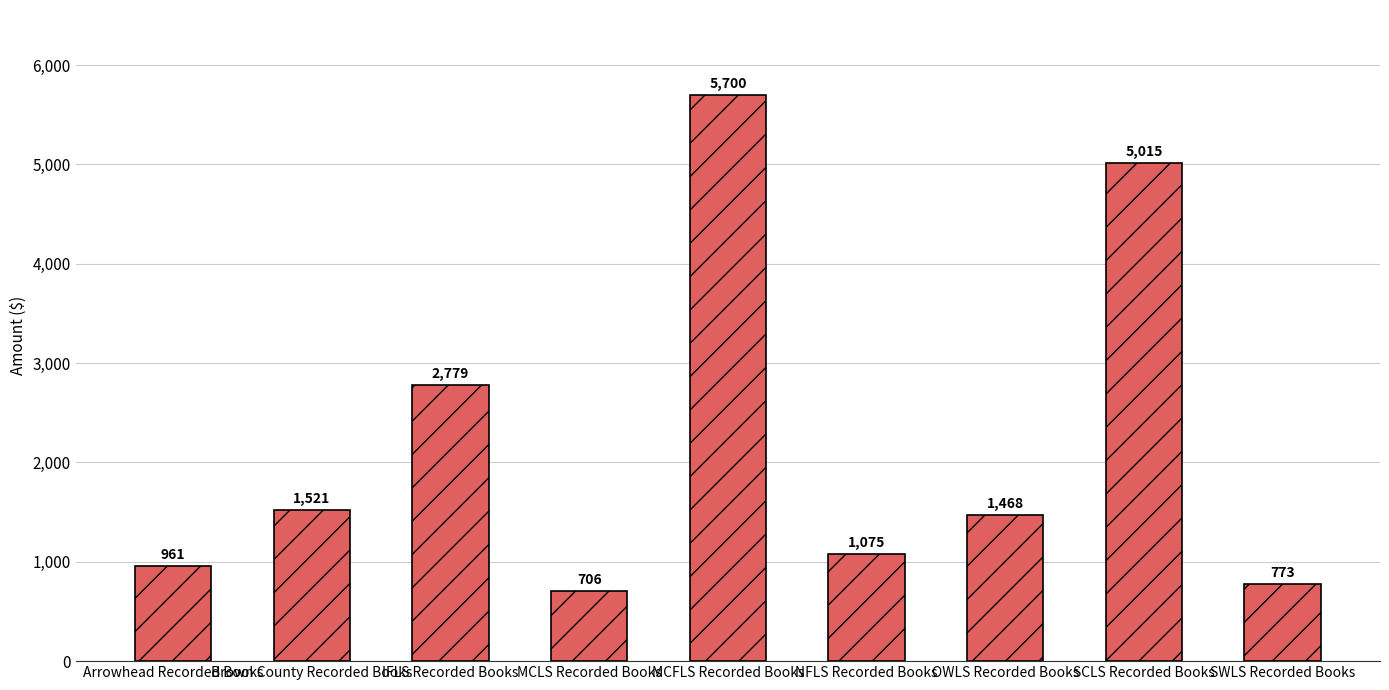

How many data points are less than 1468?

4